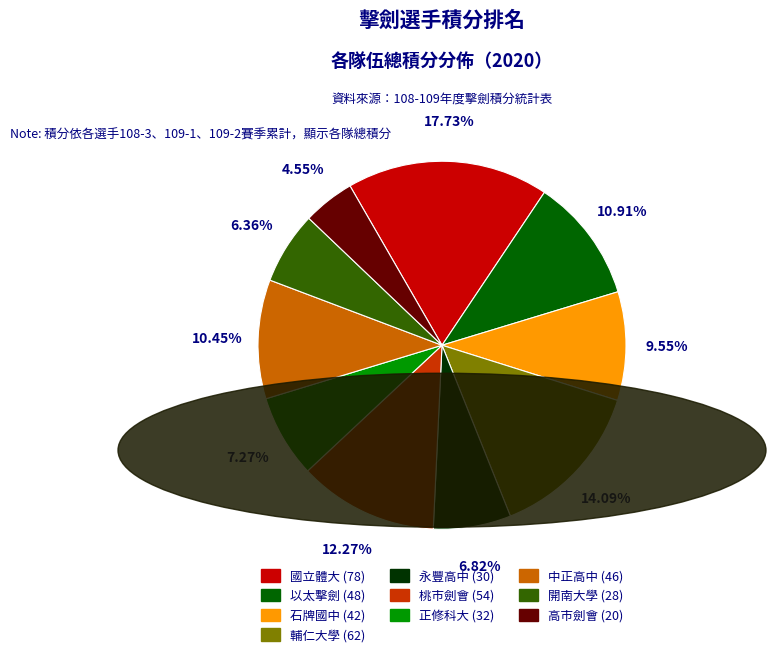

Between 正修科大 and 桃市劍會, which is larger?

桃市劍會